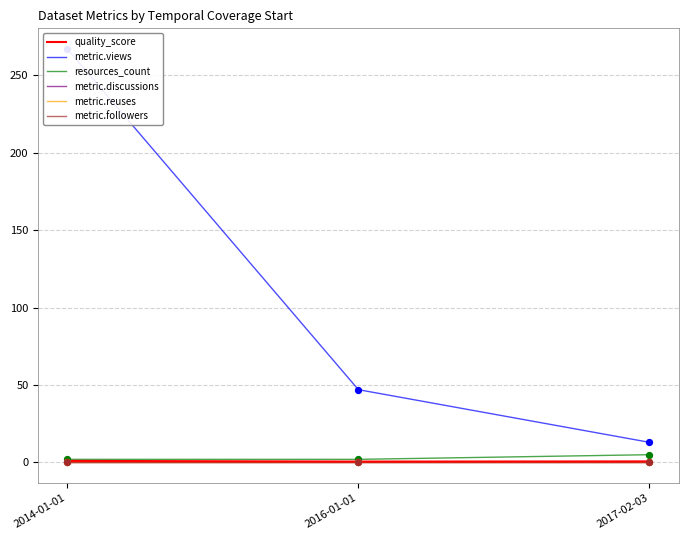

Which series has the largest total across all categories?

metric.views